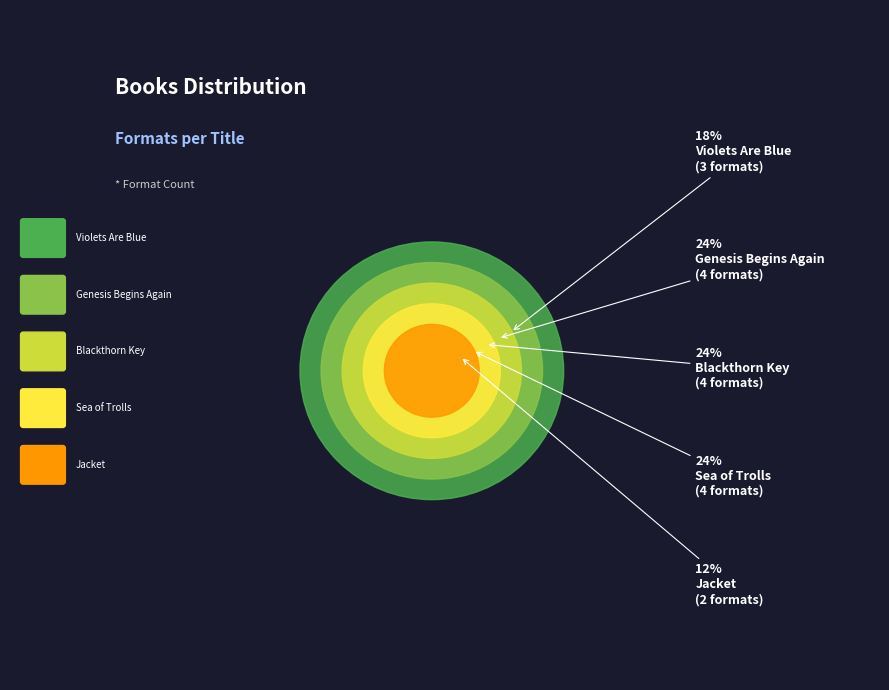

Which slice is the largest?

Blackthorn Key